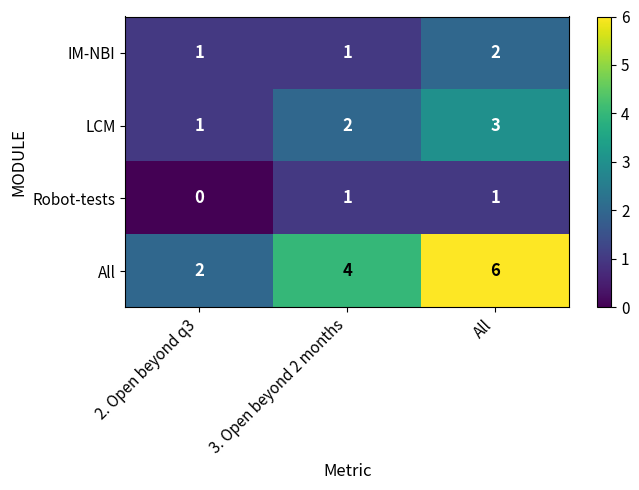

At how many categories does at least one series exceed 1?

3